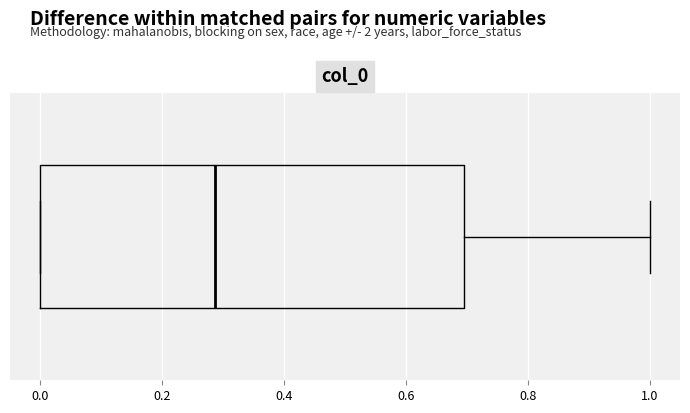

Read this box plot against the x-axis: the position of the median line, the range covered by the box, and the ends of both whiskers. The values are not printed on the chart, so give them approximately, as read against the axis.

median 0.28, box 0.00 to 0.70, whiskers 0.00 to 1.00